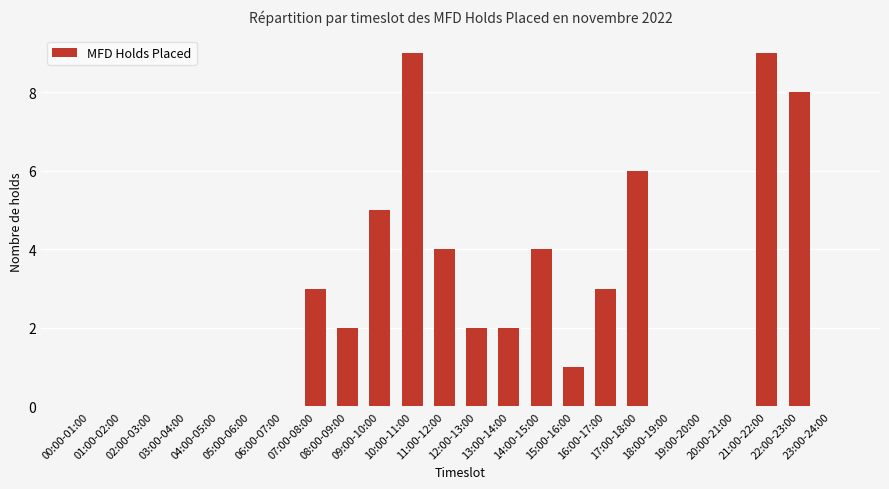

What is the sum of all values?

58